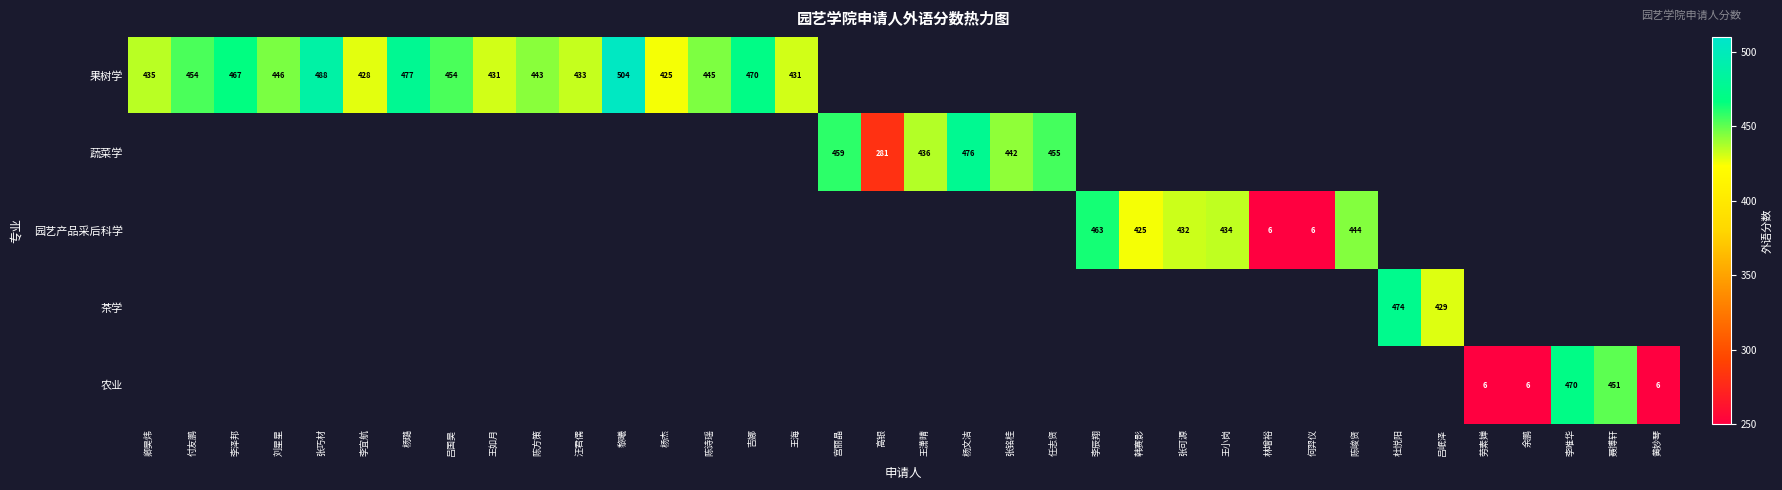

Count the number of categories in the chart.

36